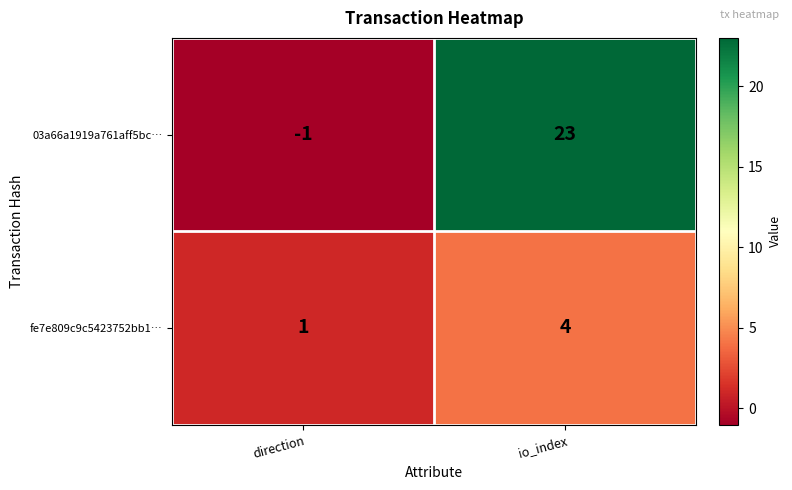

What is the maximum value for fe7e809c9c5423752bb1…?

4